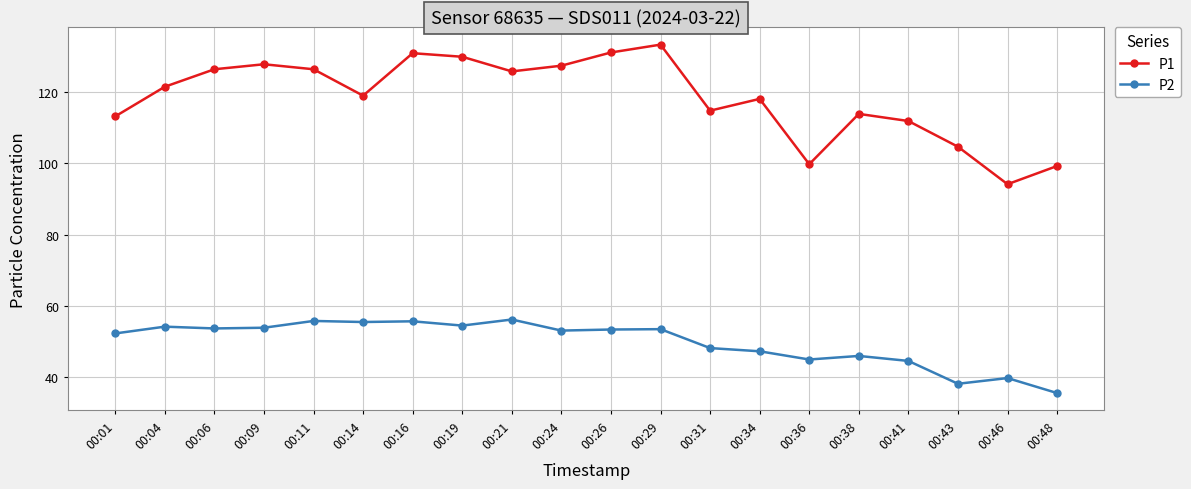

True or false: P1 and P2 cross at least once.

False